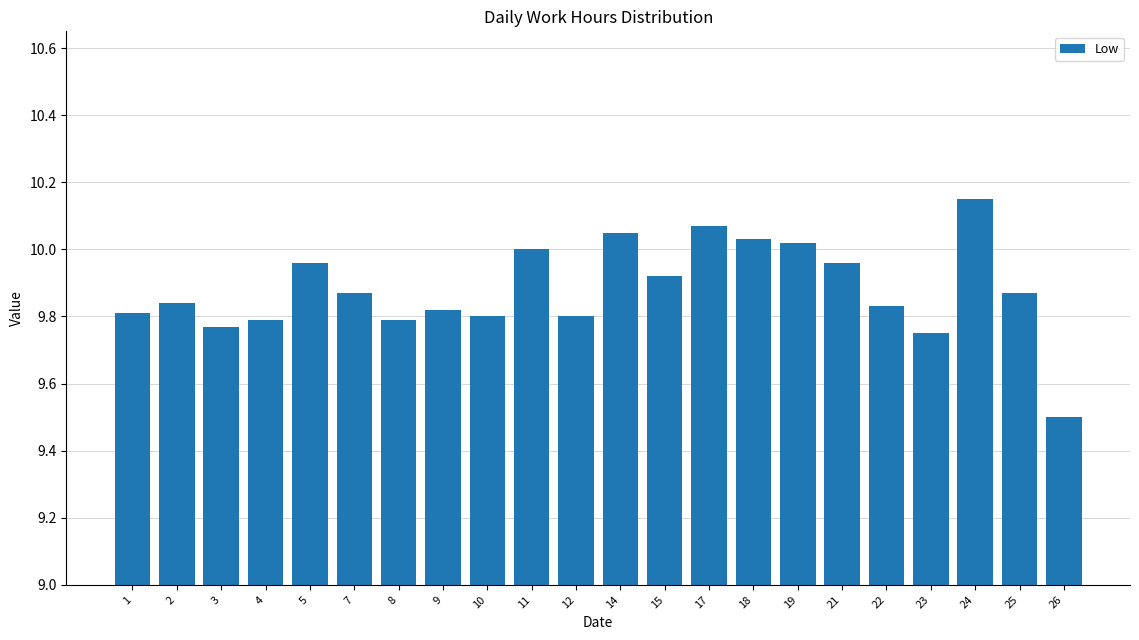

Which label corresponds to the largest value in the chart?

24